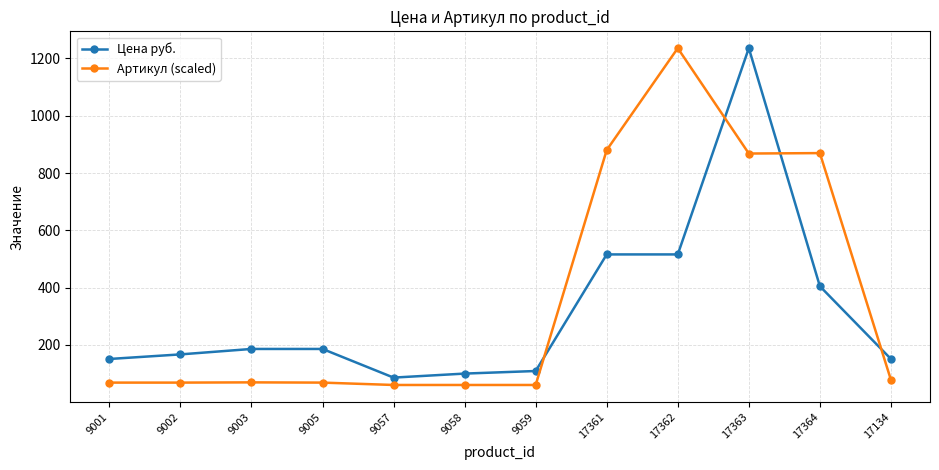

What is the sum of all Цена руб. values?

3809.0